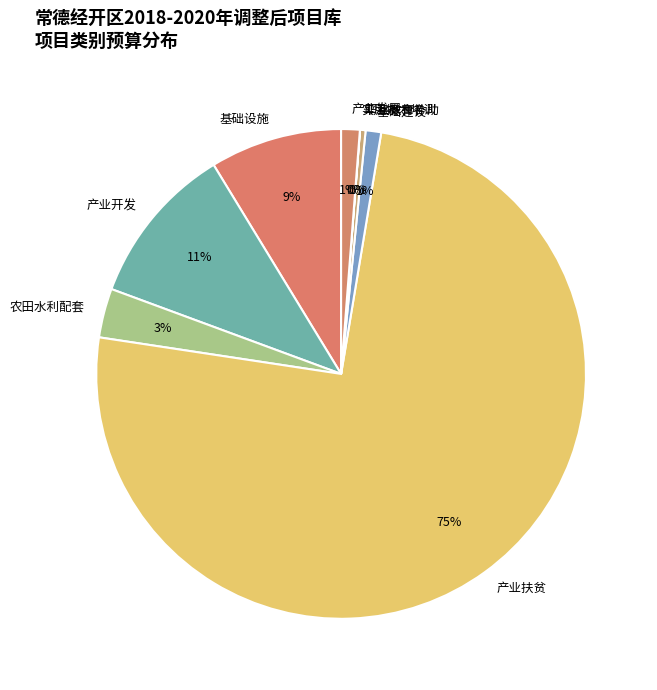

Does 基础设施 represent more than half of the total?

No